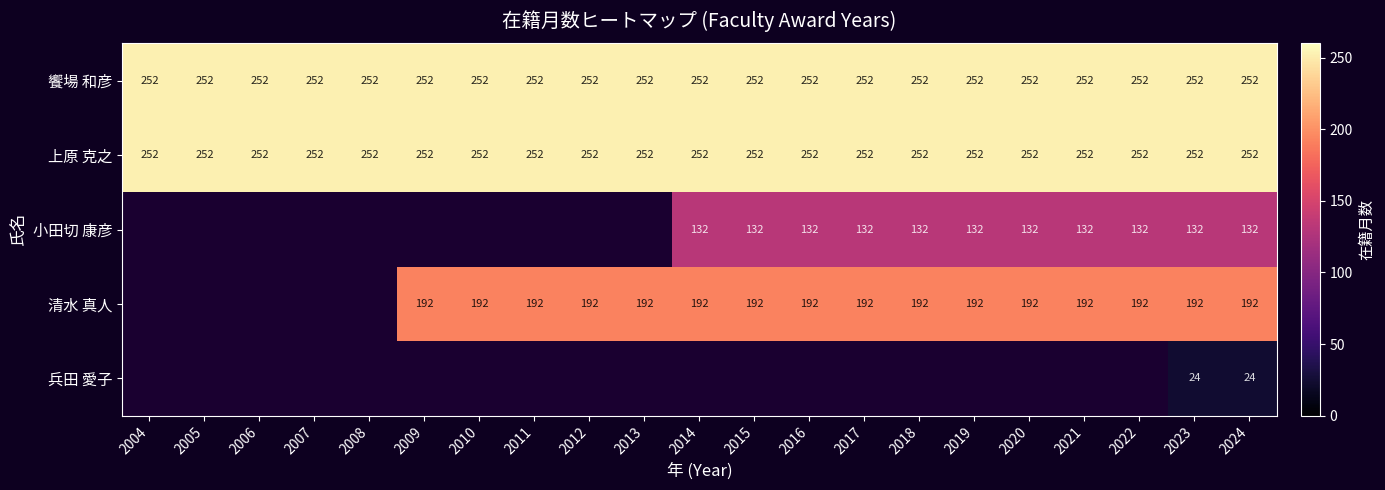

What is the spread (max minus min) of values at 2023?

228